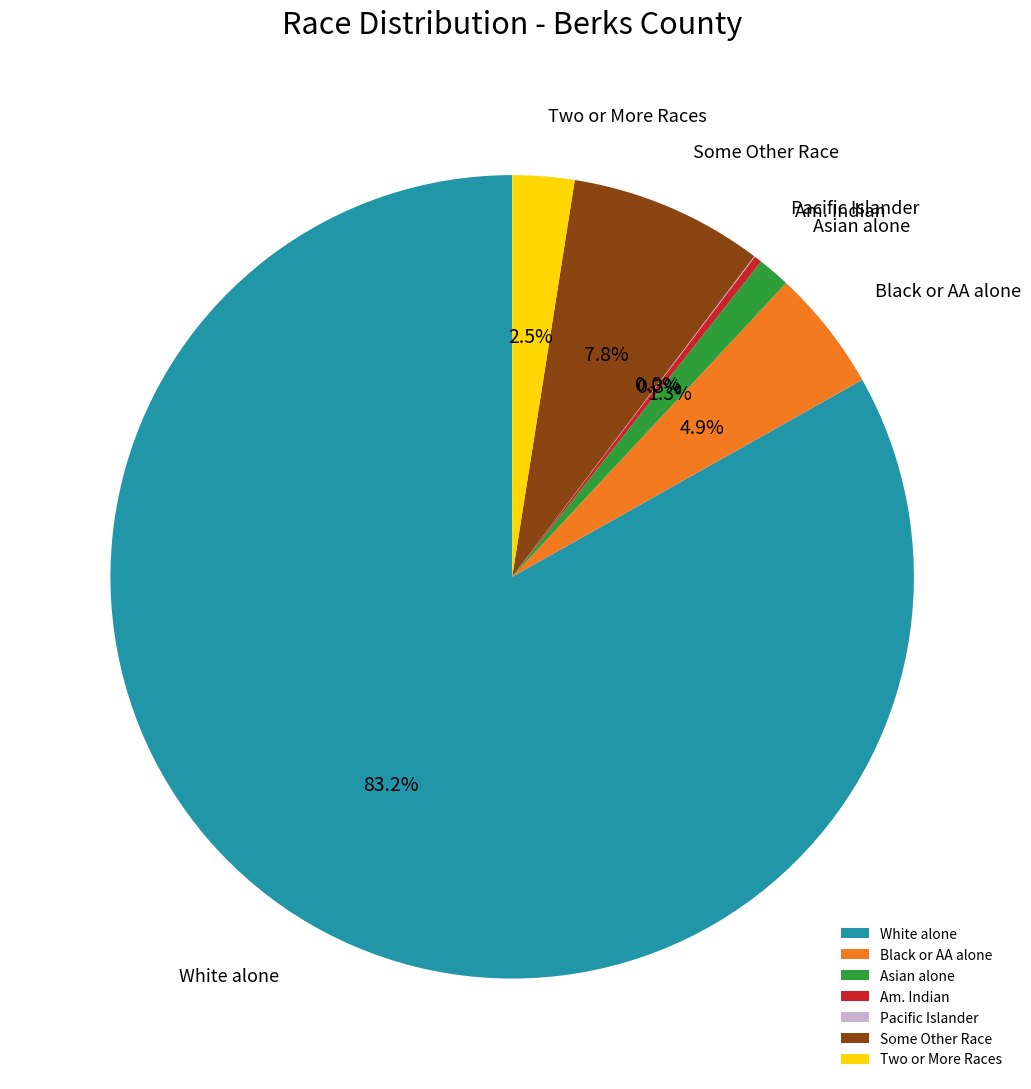

Which category has the biggest portion of the pie?

White alone